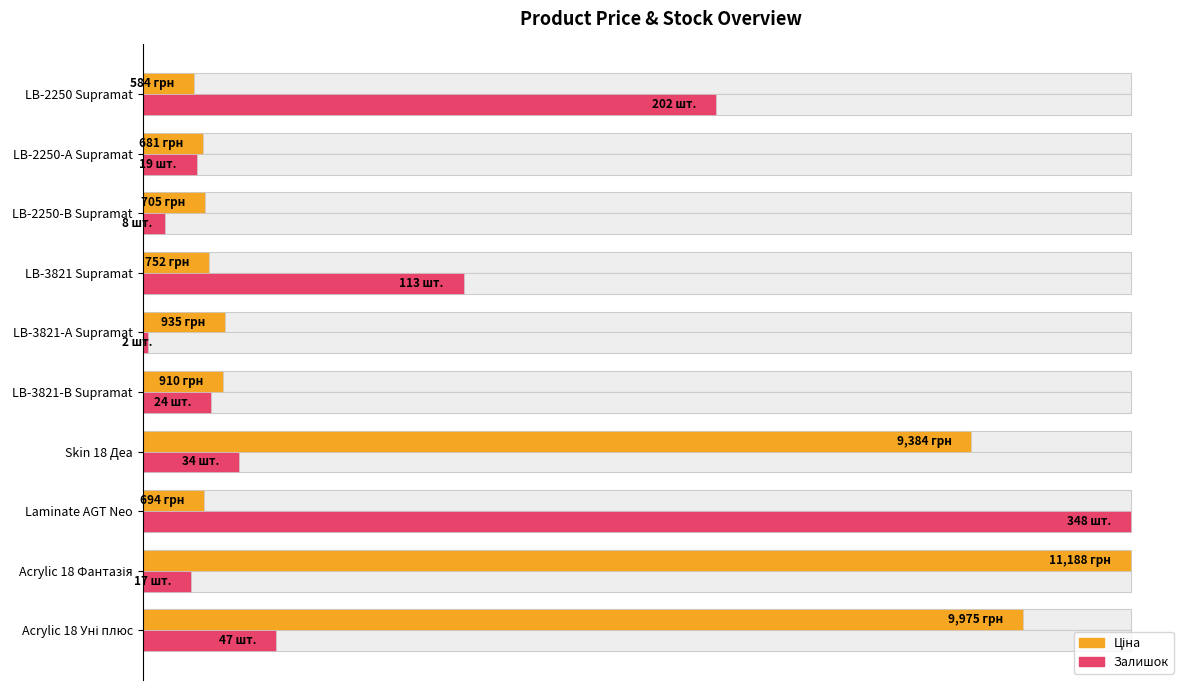

At how many categories does at least one series exceed 0?

10